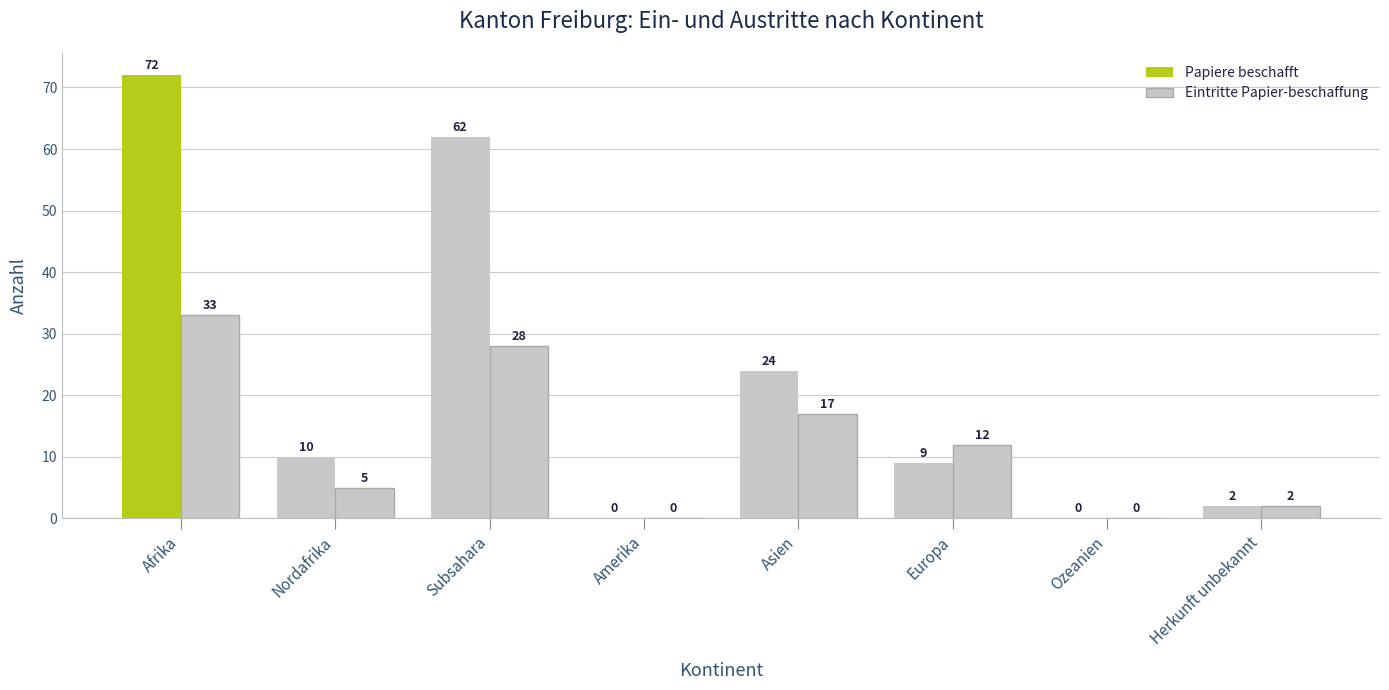

What is the sum of the Papiere beschafft values at Asien and Amerika?

24